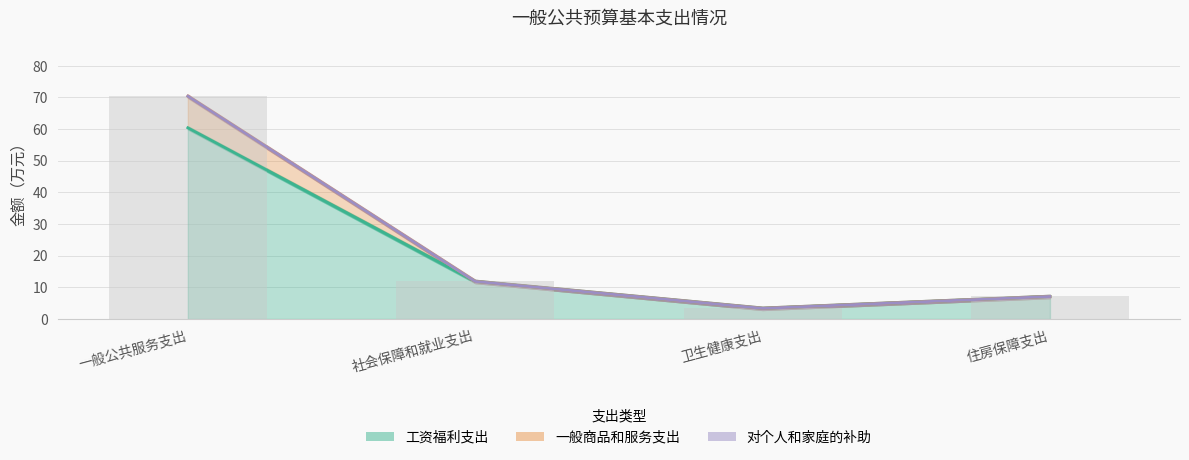

How many data points in 一般商品和服务支出 are less than 11?

2